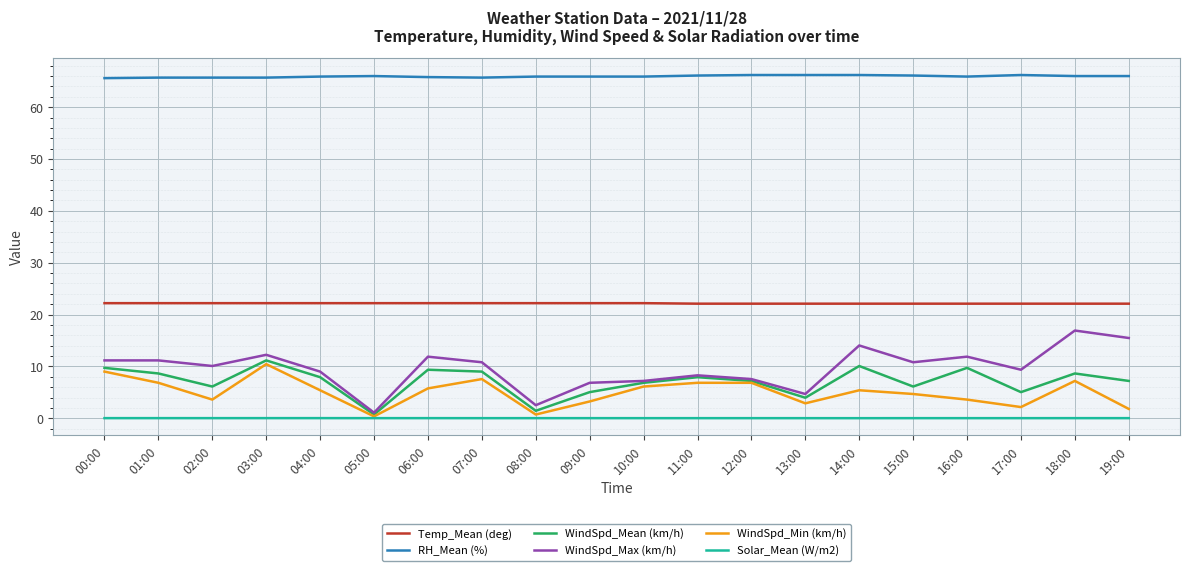

Is the value of Solar_Mean (W/m2) at 07:00 greater than the value of WindSpd_Mean (km/h) at 09:00?

No